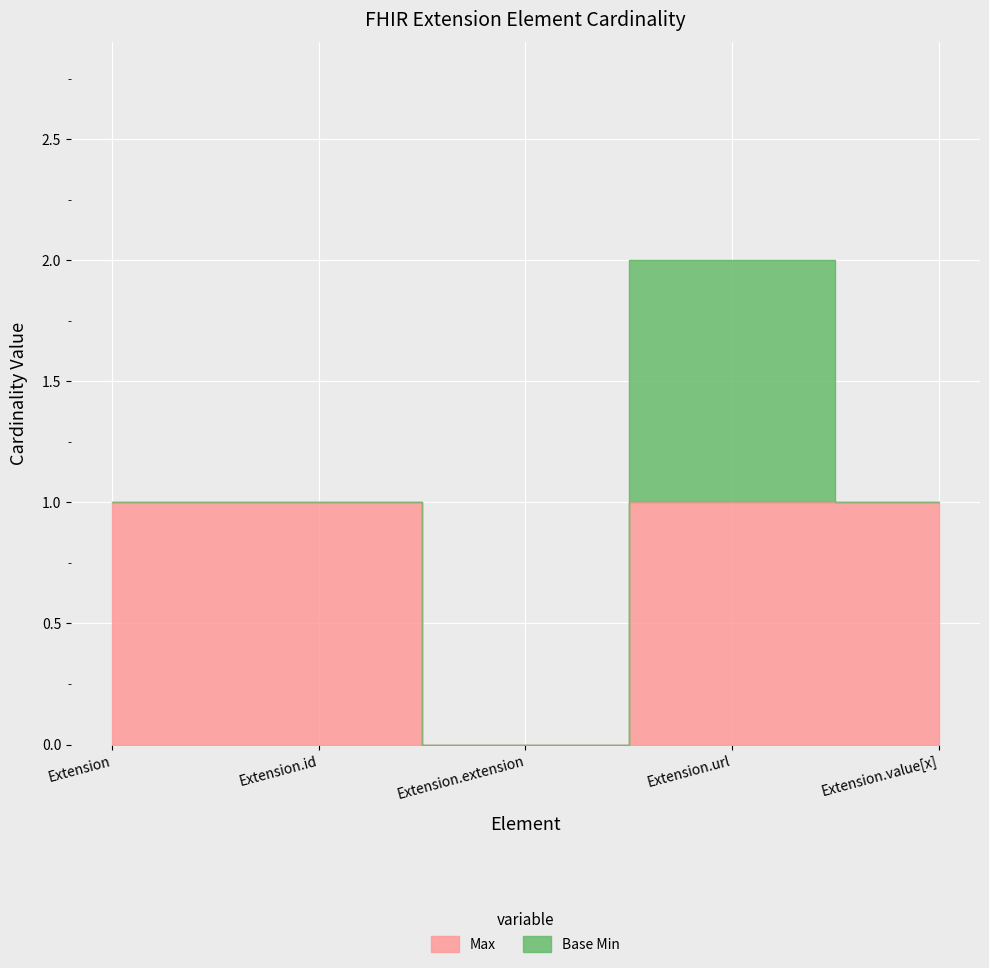

How many interior local valleys (lower than both neighbors) does the data have?

1